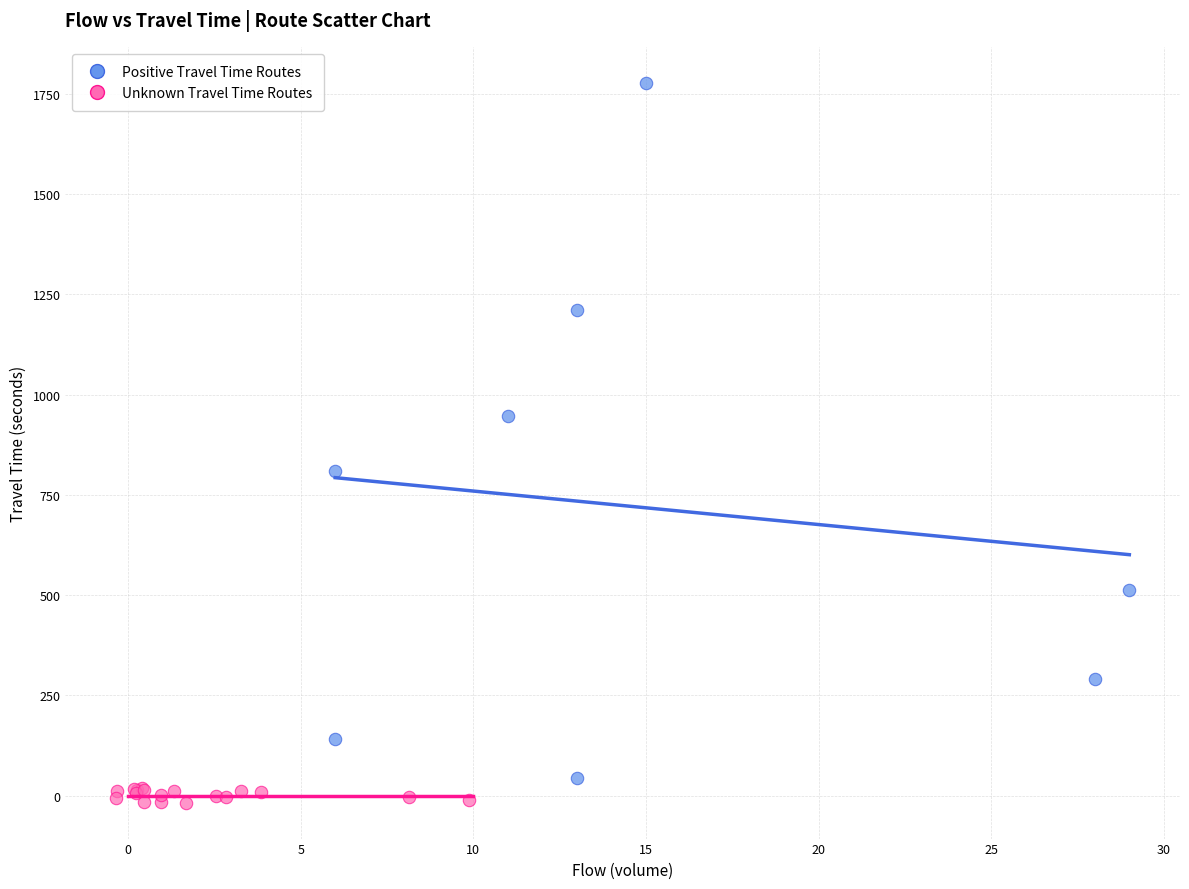

Which series reaches the maximum Y coordinate?

Positive Travel Time Routes